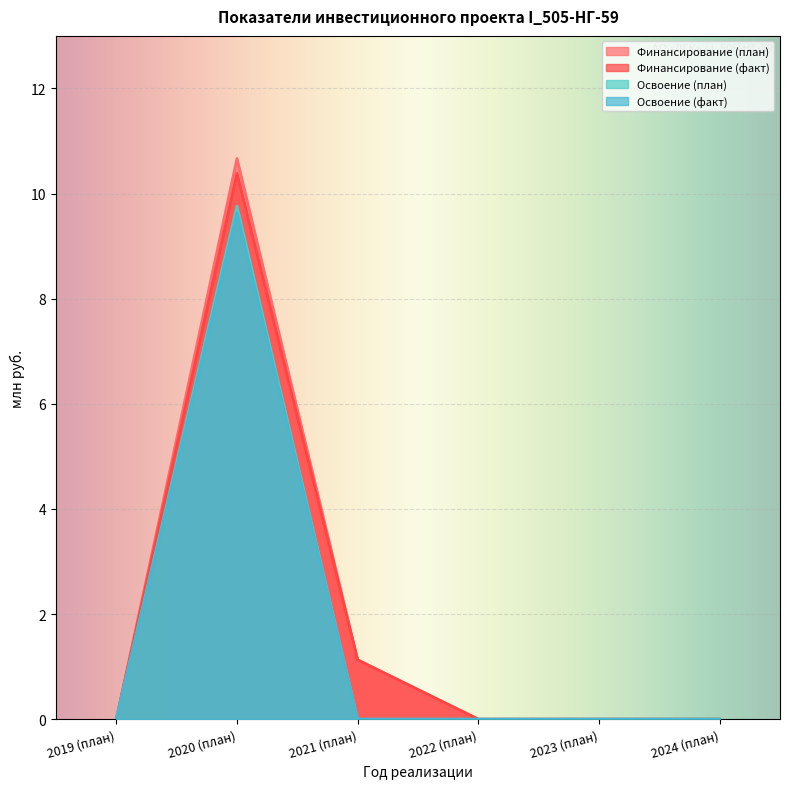

At which category is the sum across all series the highest?

2020 (план)